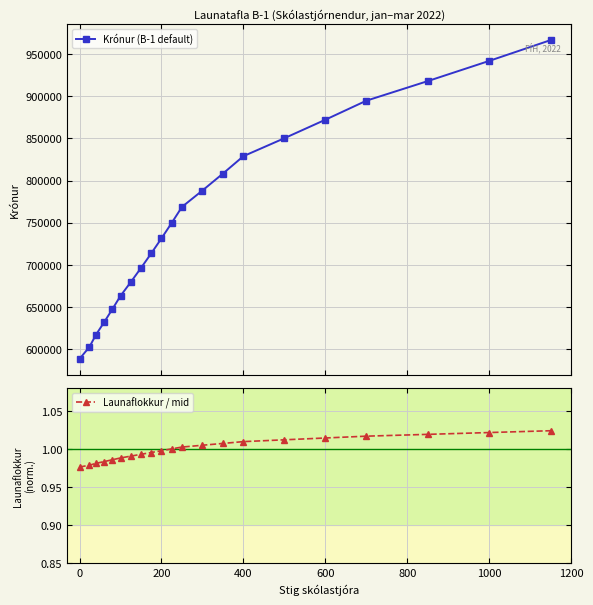

Reading left to right, transcribe all the data shown in this chart.

Krónur (B-1 default): 588482.0	602552.0	617047.0	631978.0	647355.0	663196.0	679509.0	696311.0	713620.0	731446.0	749808.0	768721.0	788202.0	808264.0	828932.0	850218.0	872144.0	894723.0	917984.0	941944.0	966620.0
Launaflokkur / mid: 1.0	1.0	1.0	1.0	1.0	1.0	1.0	1.0	1.0	1.0	1.0	1.0	1.0	1.0	1.0	1.0	1.0	1.0	1.0	1.0	1.0